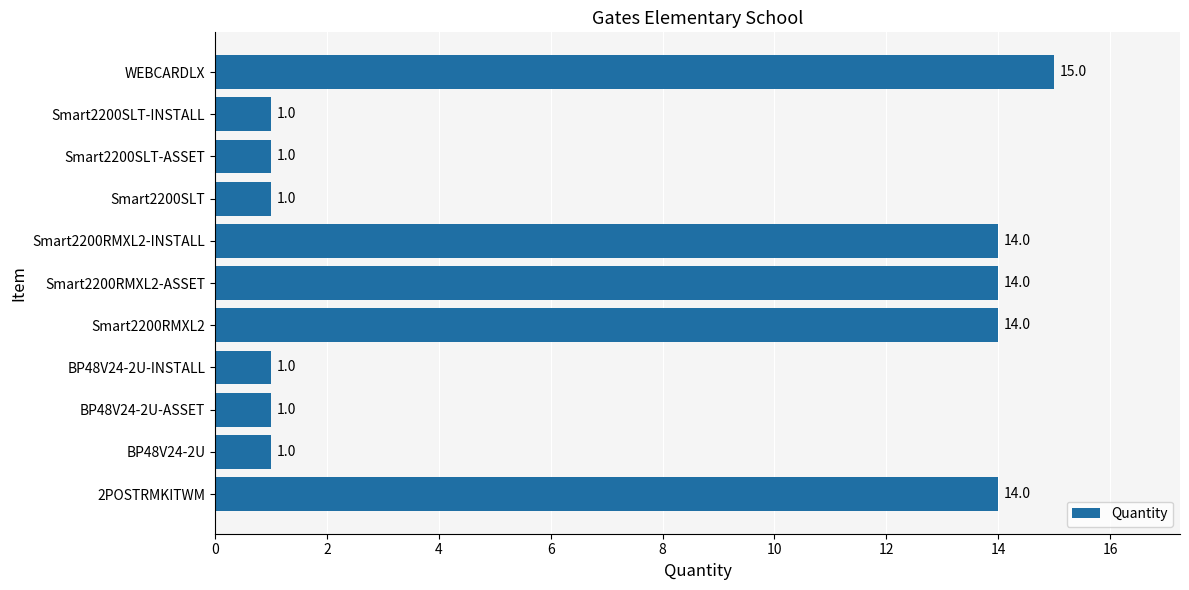

Reading bottom to top, list all the values displayed in this chart.

2POSTRMKITWM=14	BP48V24-2U=1	BP48V24-2U-ASSET=1	BP48V24-2U-INSTALL=1	Smart2200RMXL2=14	Smart2200RMXL2-ASSET=14	Smart2200RMXL2-INSTALL=14	Smart2200SLT=1	Smart2200SLT-ASSET=1	Smart2200SLT-INSTALL=1	WEBCARDLX=15